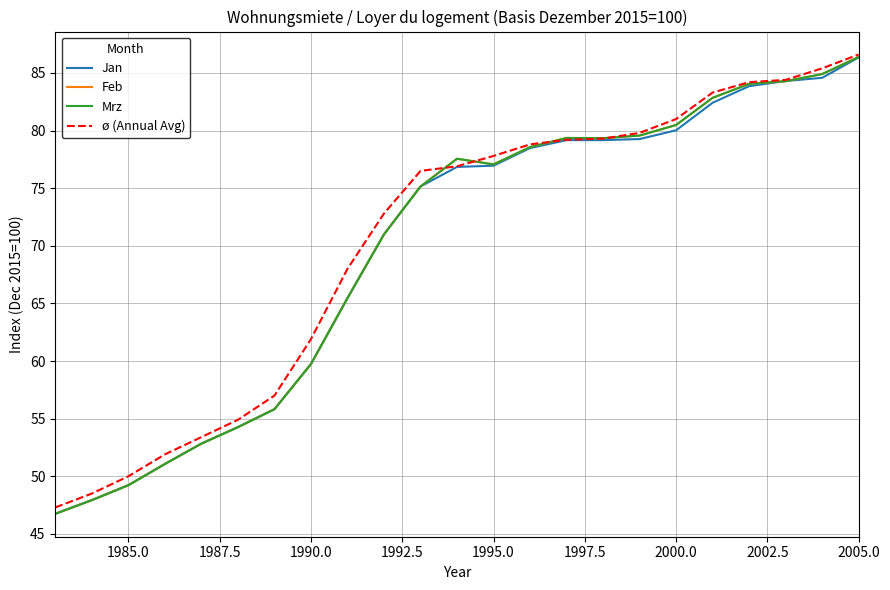

True or false: Jan has more than 0 interior local peaks.

False